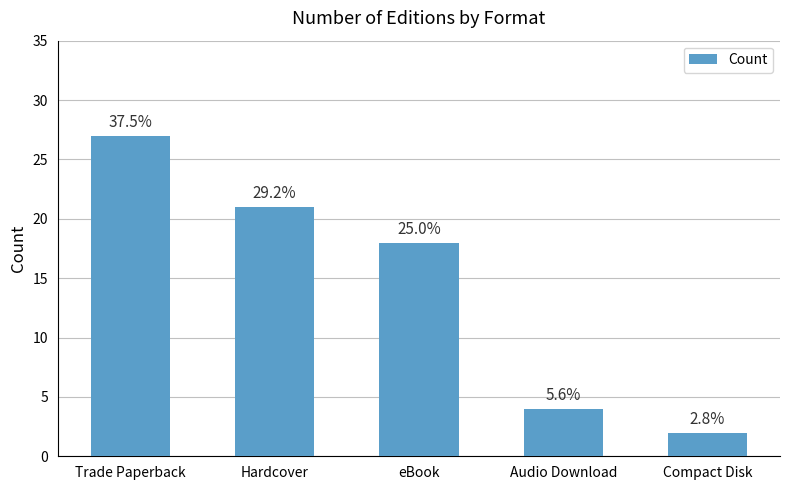

What is the difference between the maximum and minimum values?

25